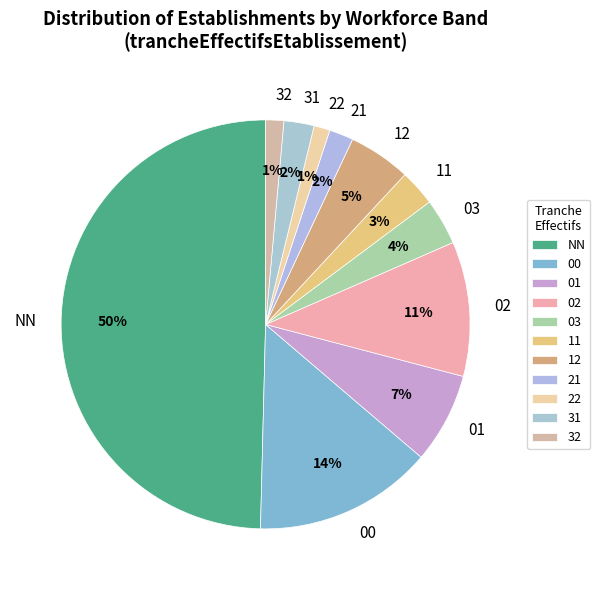

Is the sum of 32 and 11 greater than half?

No